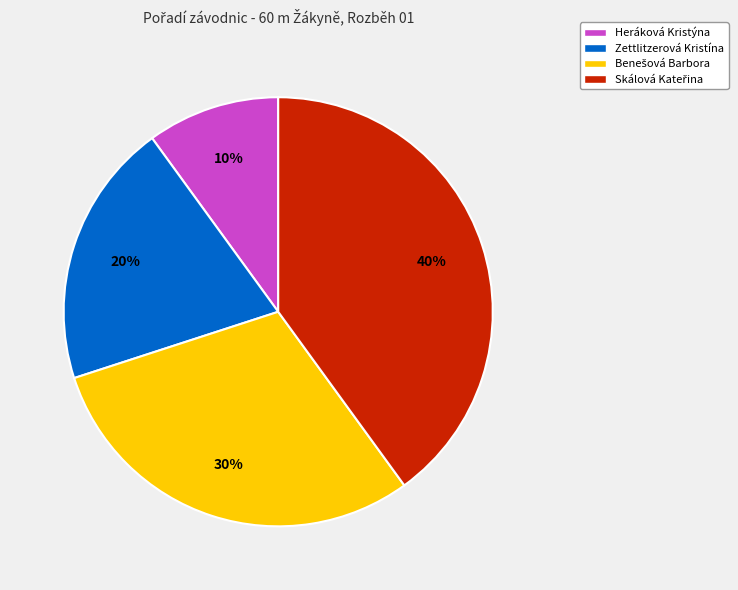

To the nearest percent, what is the difference between the largest and smallest slice percentages?

30%